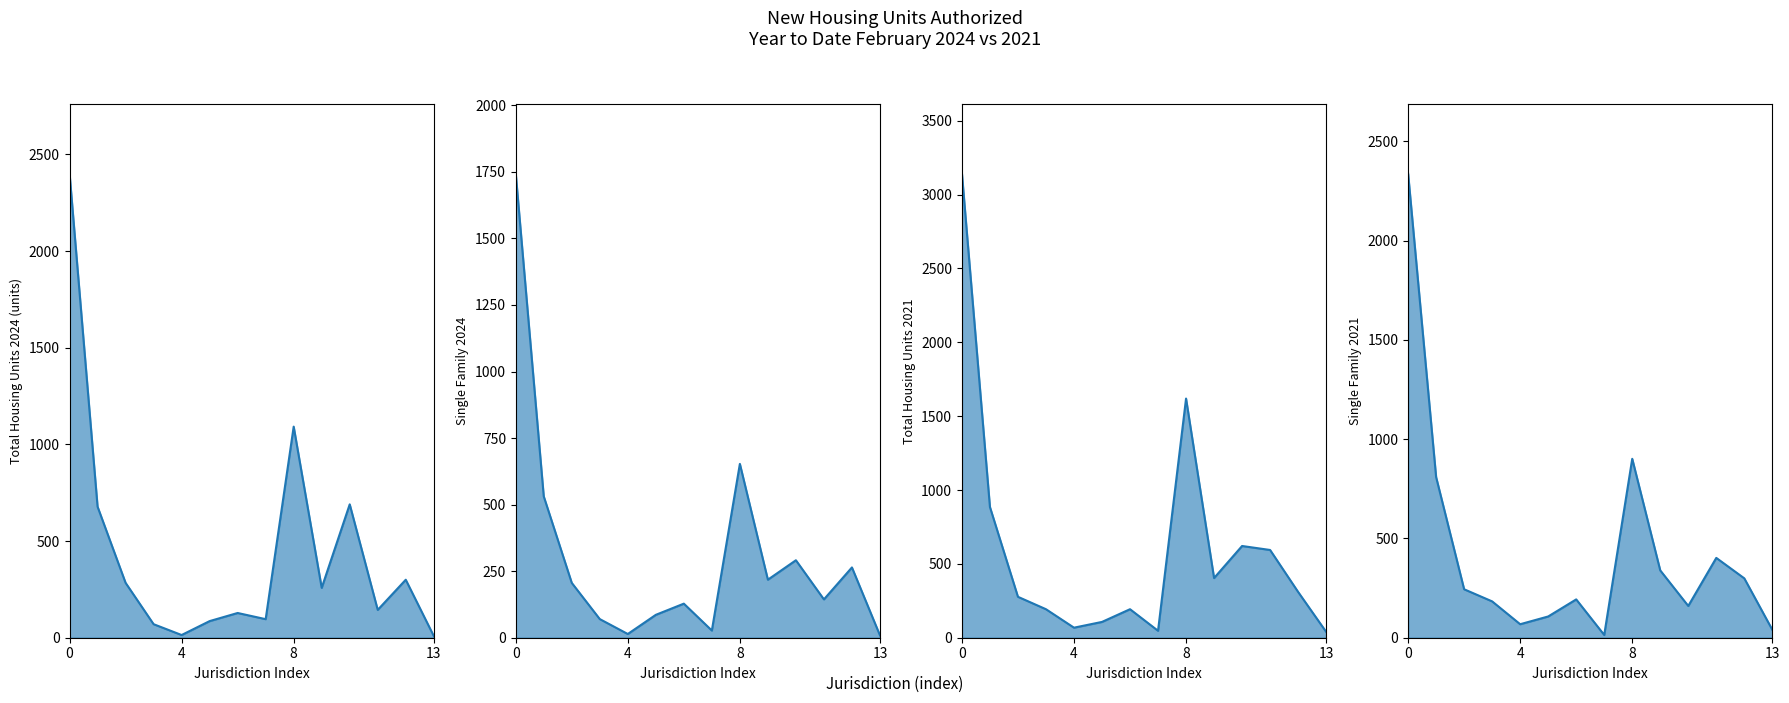

Read the Single Family 2021 value at 12.

299